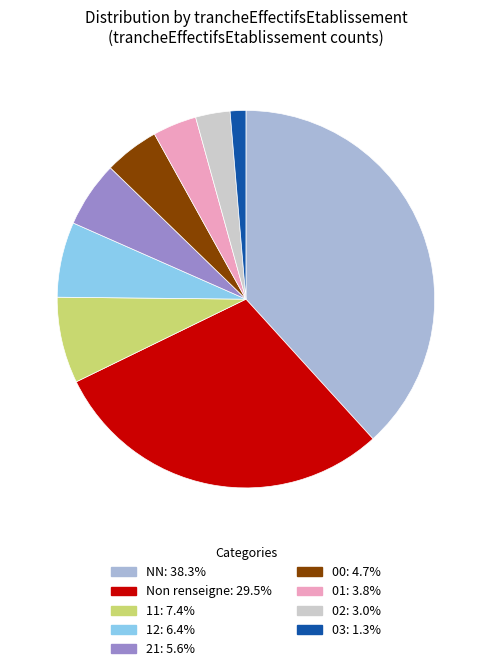

Is there any slice that represents more than half of the pie?

No